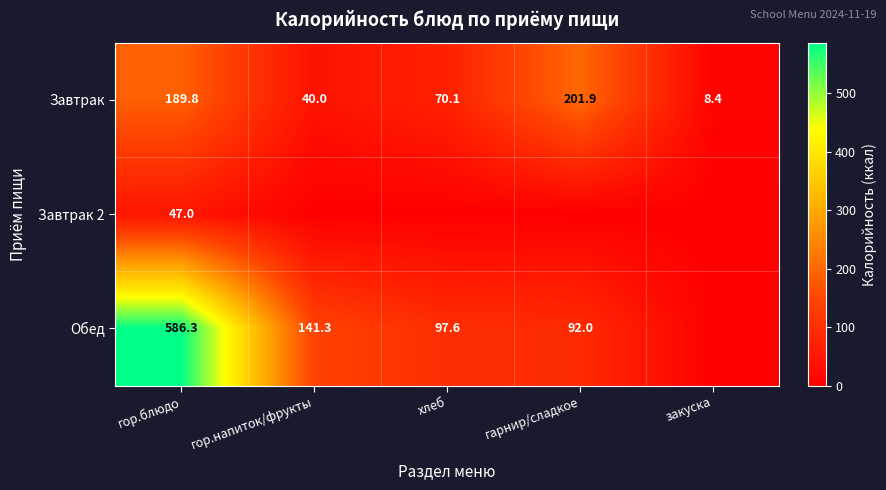

What is the approximate value of Завтрак at гор.блюдо?

189.8